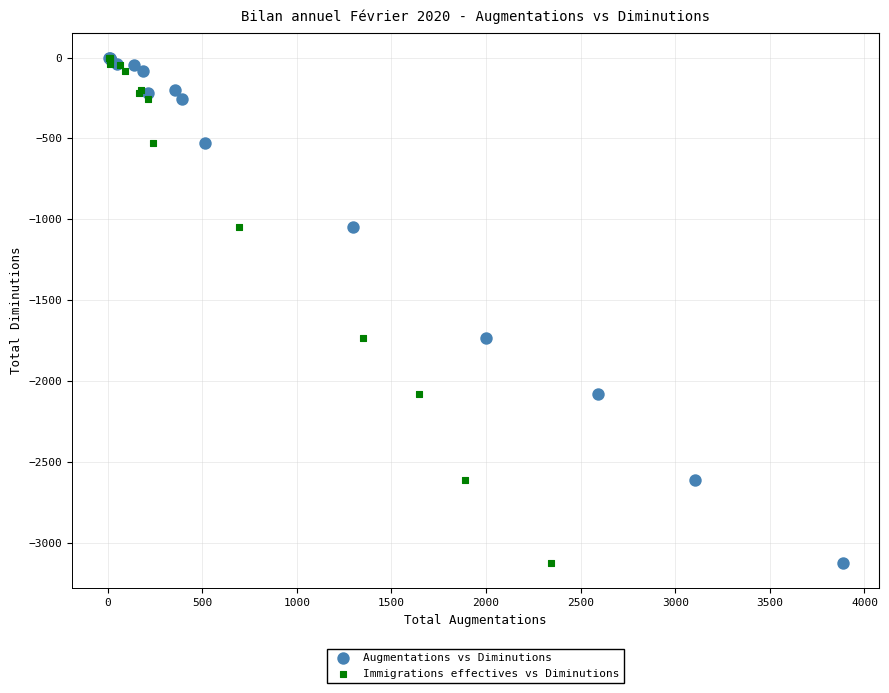

What are all the series names shown in the legend?

Augmentations vs Diminutions, Immigrations effectives vs Diminutions